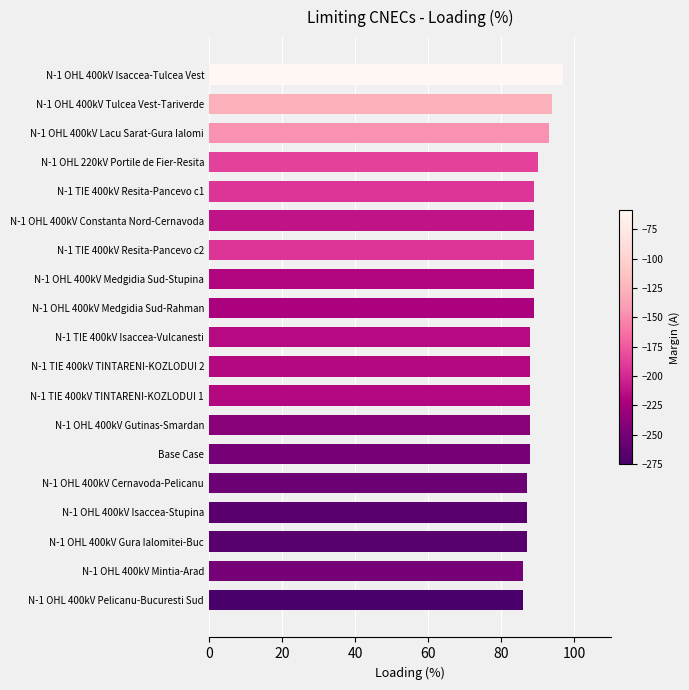

Which label corresponds to the largest value in the chart?

N-1 OHL 400kV Isaccea-Tulcea Vest